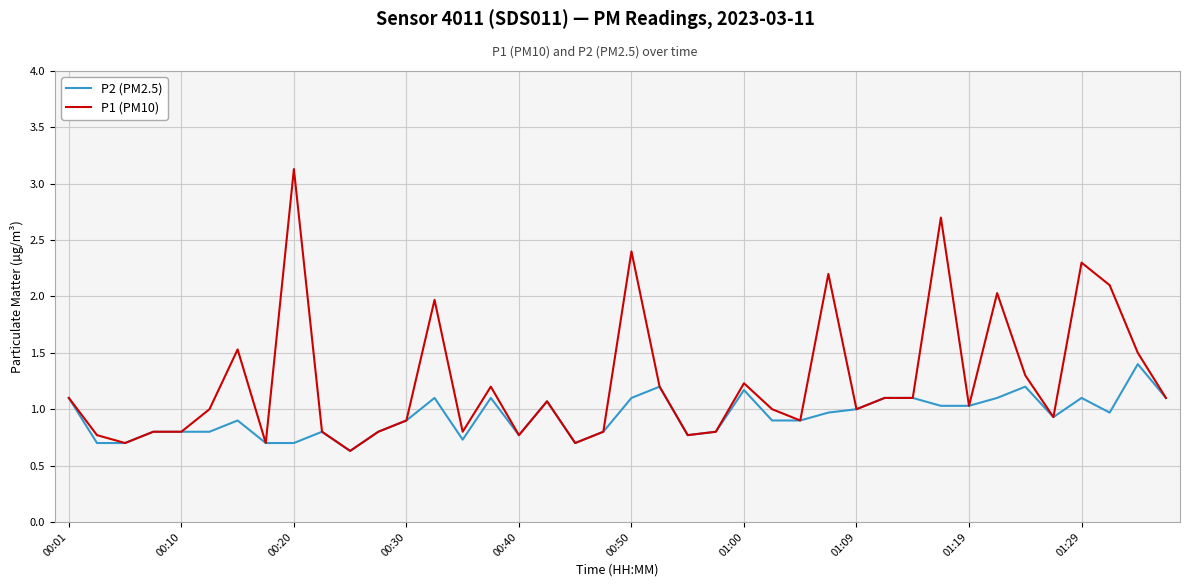

What is the minimum value for P2 (PM2.5)?

0.6